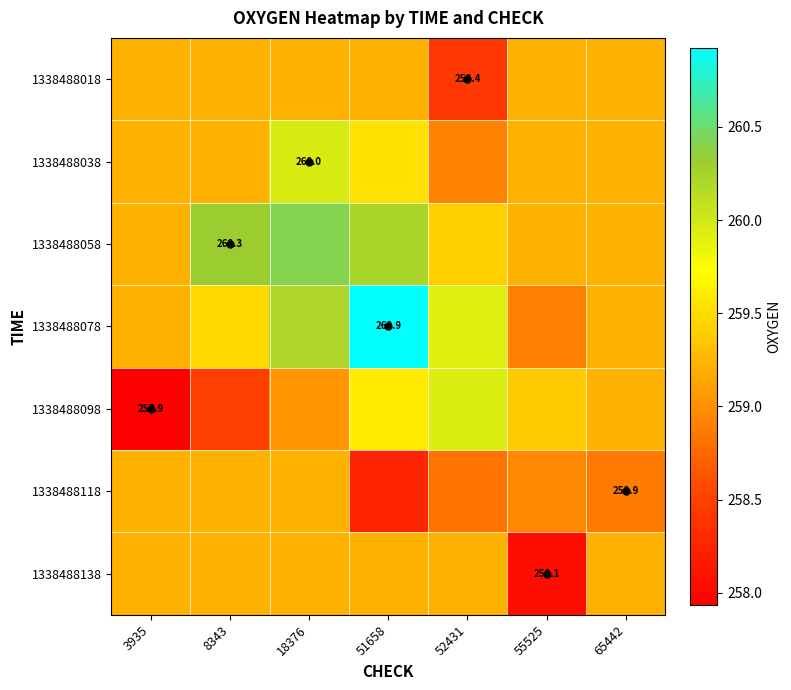

What is the minimum value shown in the chart?

257.9